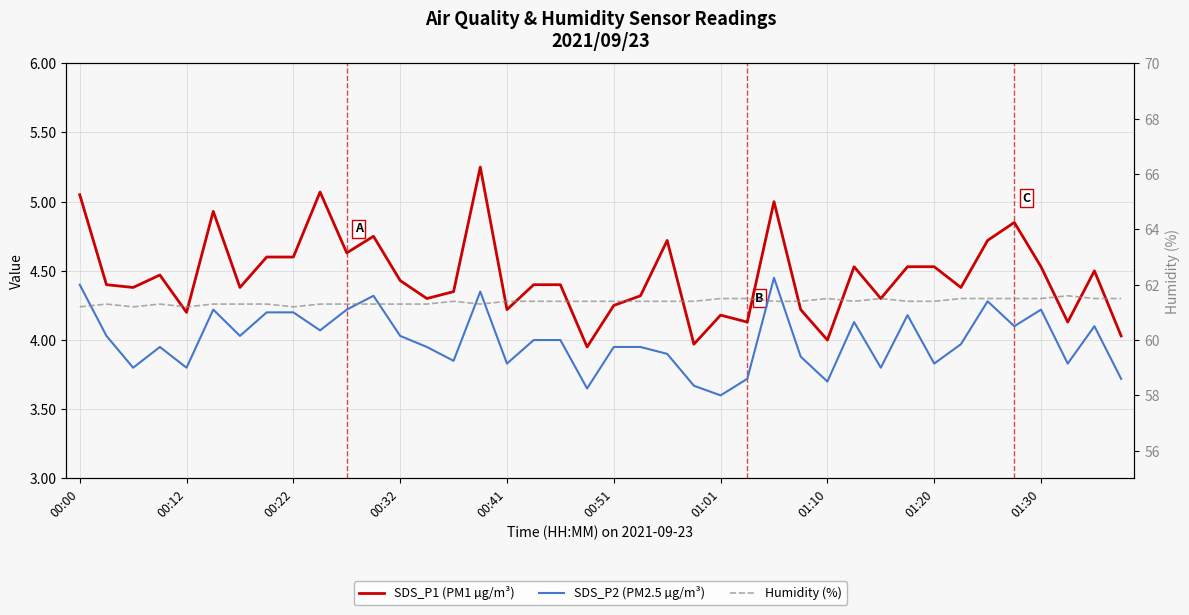

Reading left to right, transcribe all the data shown in this chart.

SDS_P1 (PM1 µg/m³): 5.0	4.4	4.4	4.5	4.2	4.9	4.4	4.6	4.6	5.1	4.6	4.8	4.4	4.3	4.3	5.2	4.2	4.4	4.4	4.0	4.2	4.3	4.7	4.0	4.2	4.1	5.0	4.2	4.0	4.5	4.3	4.5	4.5	4.4	4.7	4.8	4.5	4.1	4.5	4.0
SDS_P2 (PM2.5 µg/m³): 4.4	4.0	3.8	4.0	3.8	4.2	4.0	4.2	4.2	4.1	4.2	4.3	4.0	4.0	3.9	4.3	3.8	4.0	4.0	3.6	4.0	4.0	3.9	3.7	3.6	3.7	4.5	3.9	3.7	4.1	3.8	4.2	3.8	4.0	4.3	4.1	4.2	3.8	4.1	3.7
Humidity (%): 61.2	61.3	61.2	61.3	61.2	61.3	61.3	61.3	61.2	61.3	61.3	61.3	61.3	61.3	61.4	61.3	61.4	61.4	61.4	61.4	61.4	61.4	61.4	61.4	61.5	61.5	61.4	61.4	61.5	61.4	61.5	61.4	61.4	61.5	61.5	61.5	61.5	61.6	61.5	61.5